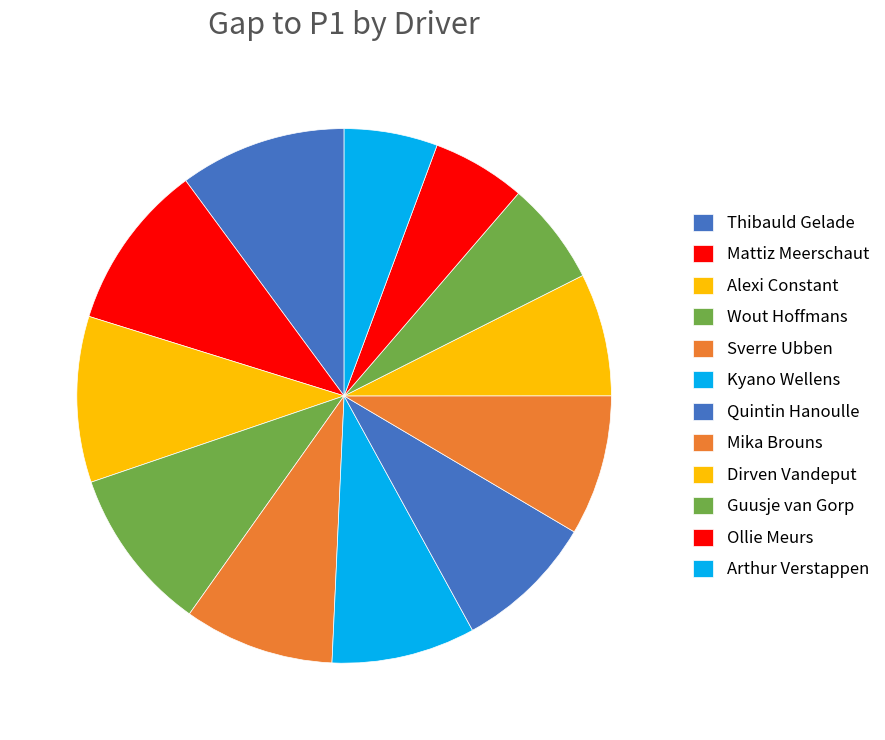

Is there any slice that represents more than half of the pie?

No